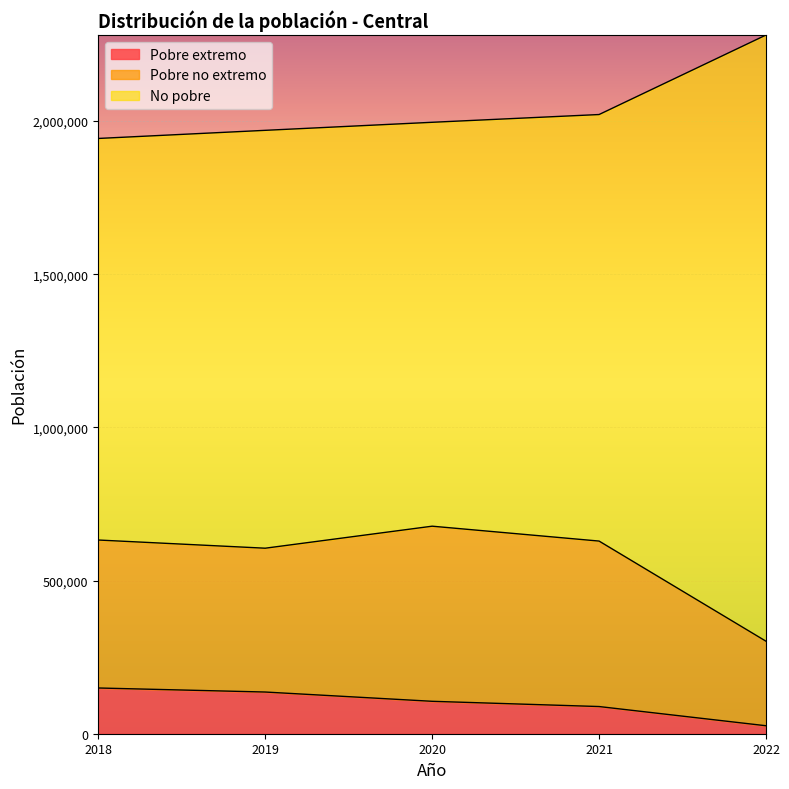

True or false: No pobre and Pobre extremo intersect in this chart.

False